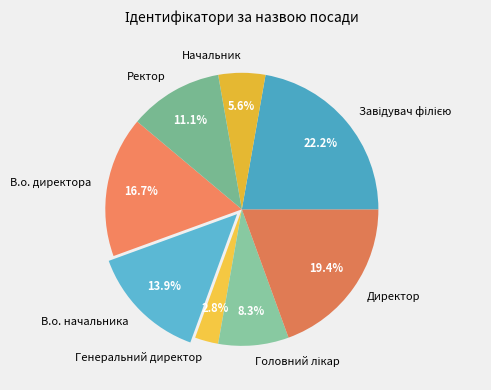

Is Генеральний директор the majority of the pie?

No